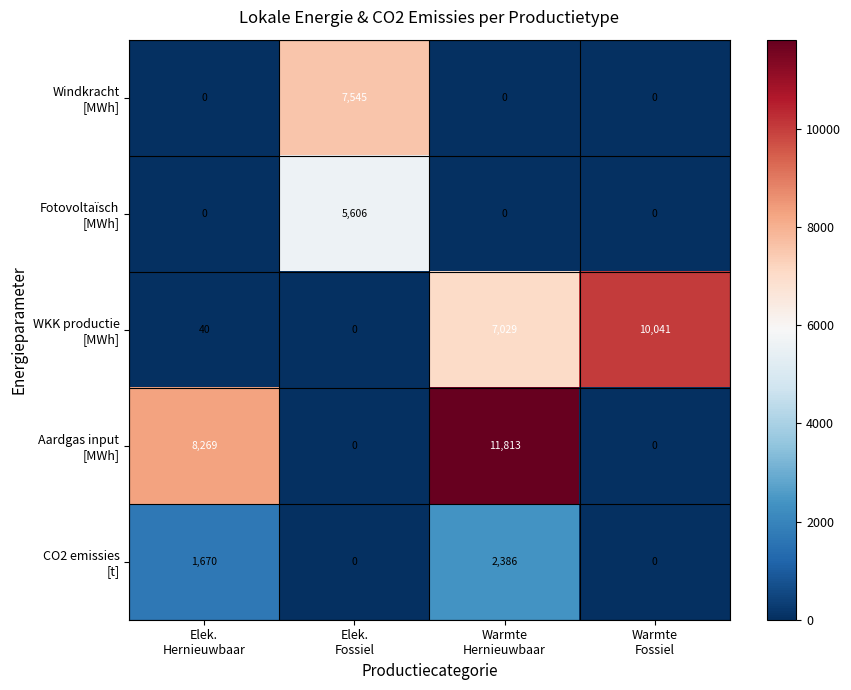

At how many categories does at least one series exceed 9199?

2